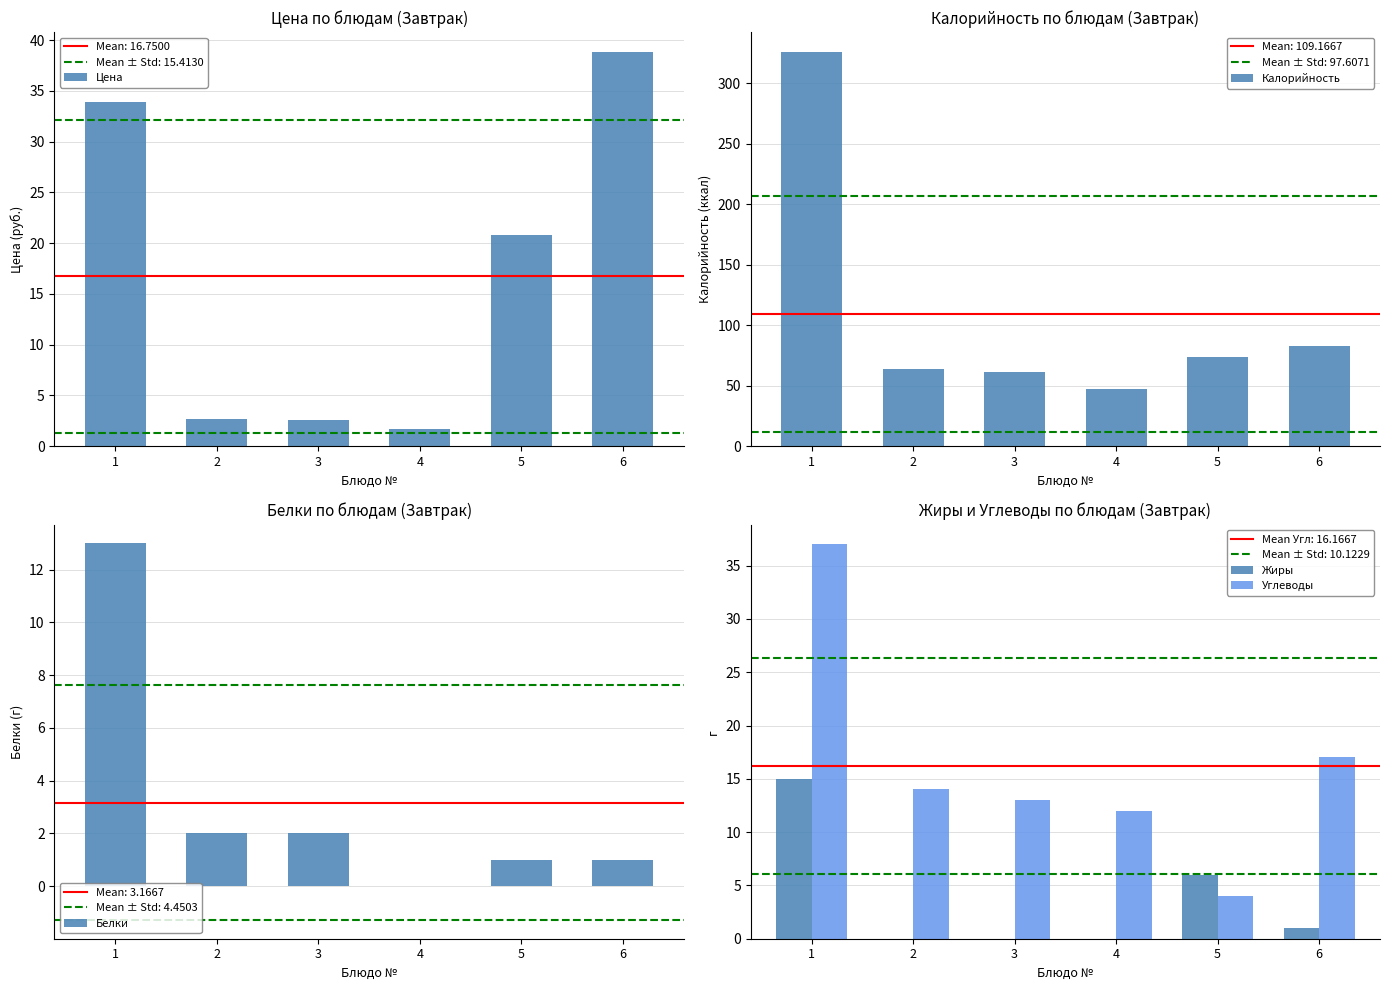

What is the value of the Цена bar at the 3rd from the left?

2.5